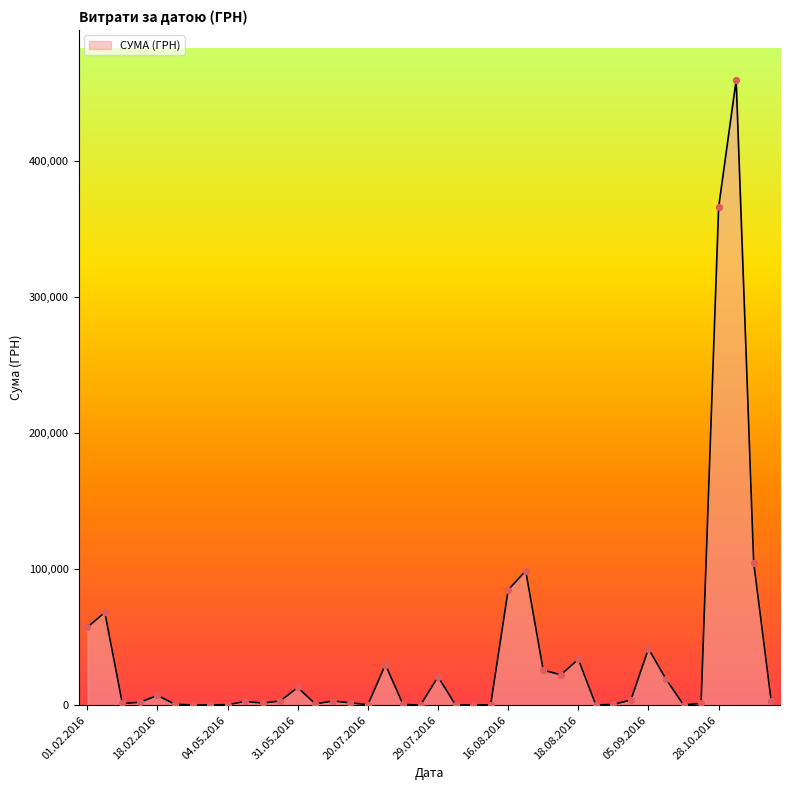

What is the difference between the maximum and minimum values?

459684.0